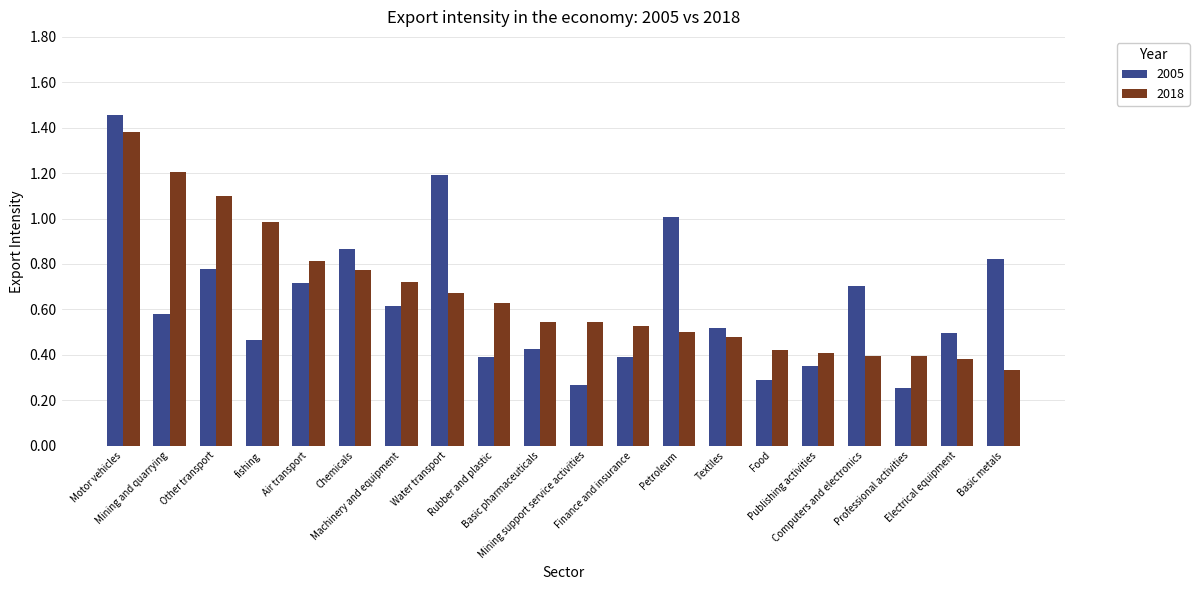

How many bars are there in each group?

2